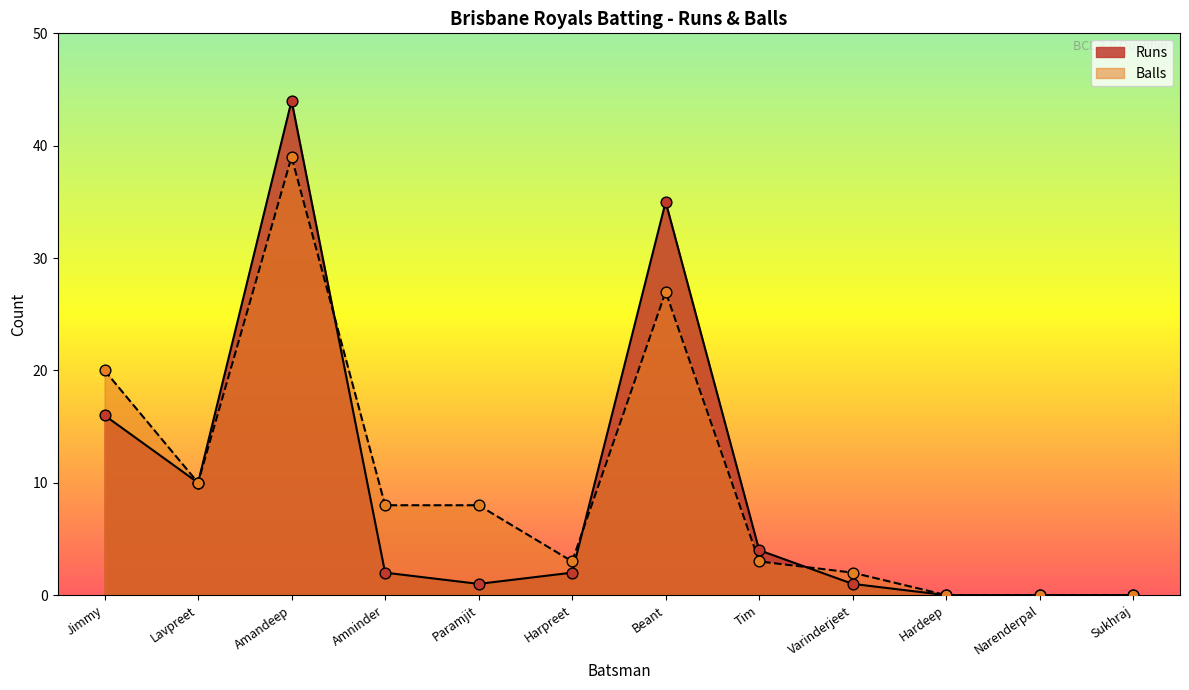

Which series reaches the minimum Y coordinate?

Runs